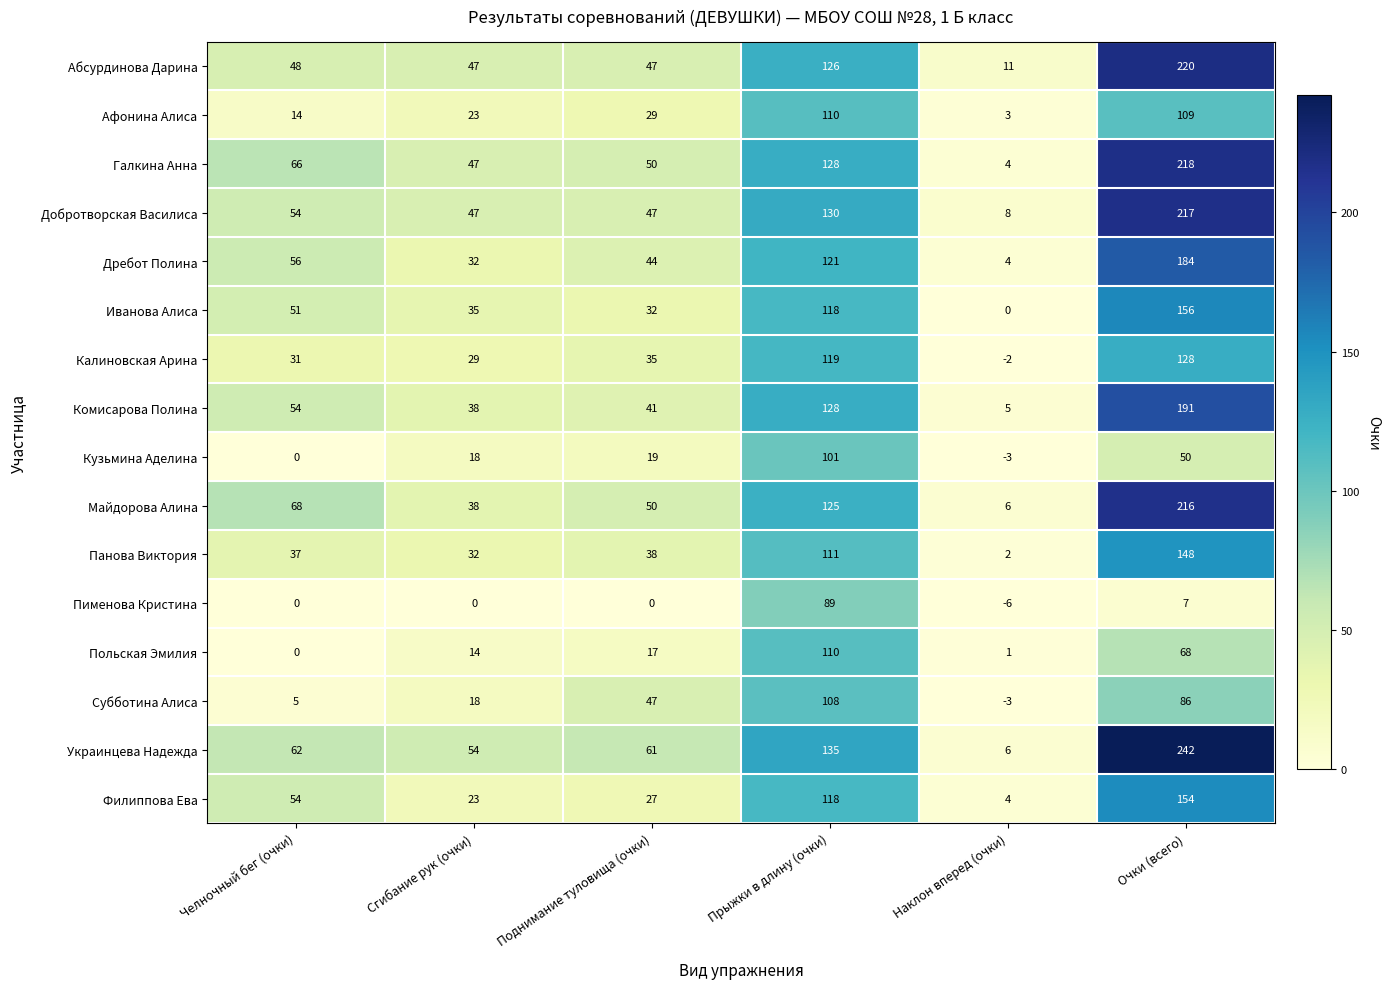

At which category is the sum across all series the highest?

Очки (всего)